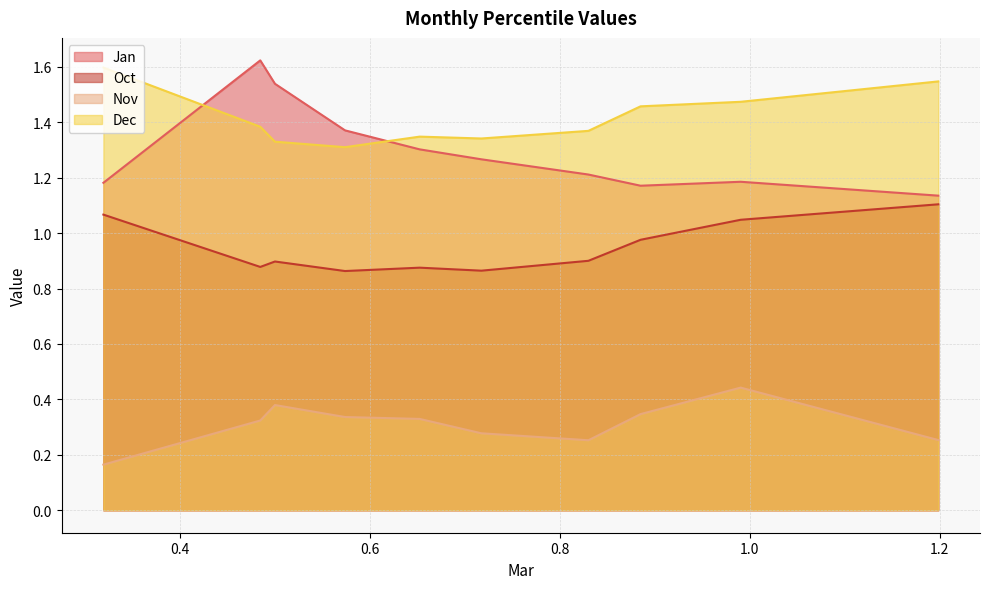

What is the sum of the Jan values at pct05 and pct85?

2.4